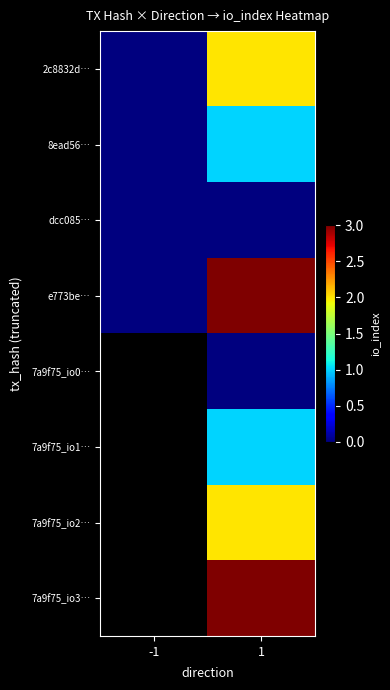

Is the value of 7a9f75_io1… at -1 greater than the value of e773be… at 1?

No